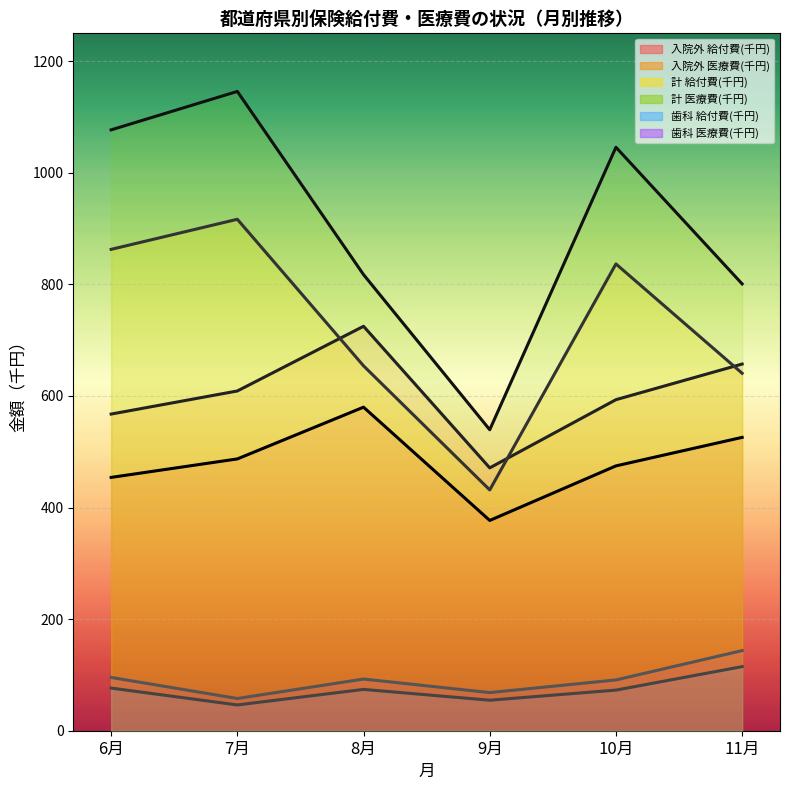

Rank the series by their maximum value, from lowest to highest.

歯科 医療費(千円), 歯科 給付費(千円), 入院外 医療費(千円), 入院外 給付費(千円), 計 給付費(千円), 計 医療費(千円)